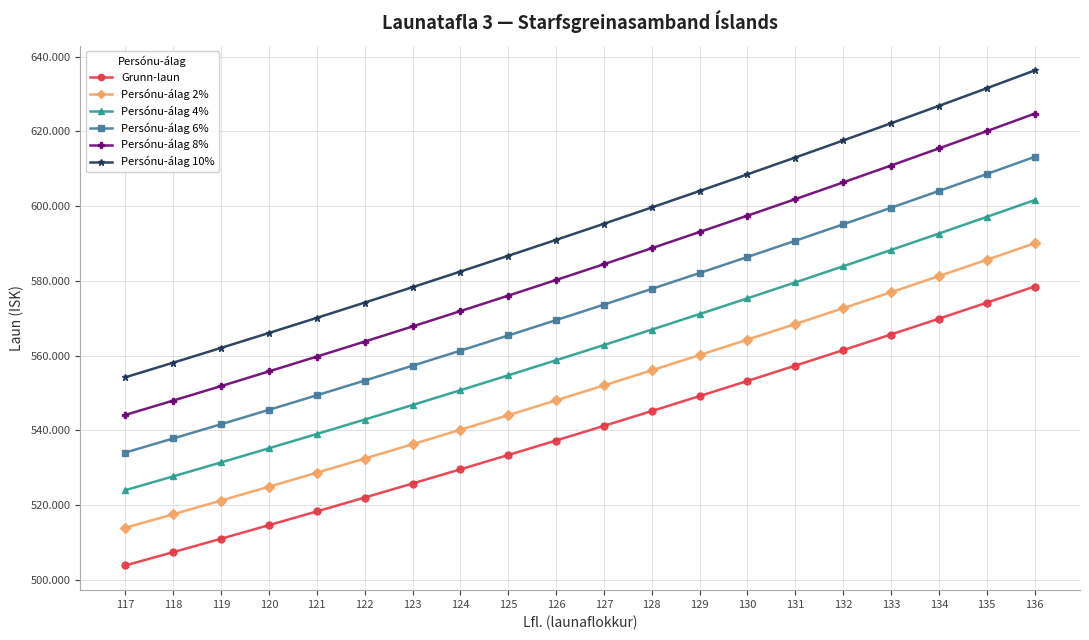

Which series has the largest range (max minus min)?

Persónu-álag 10%